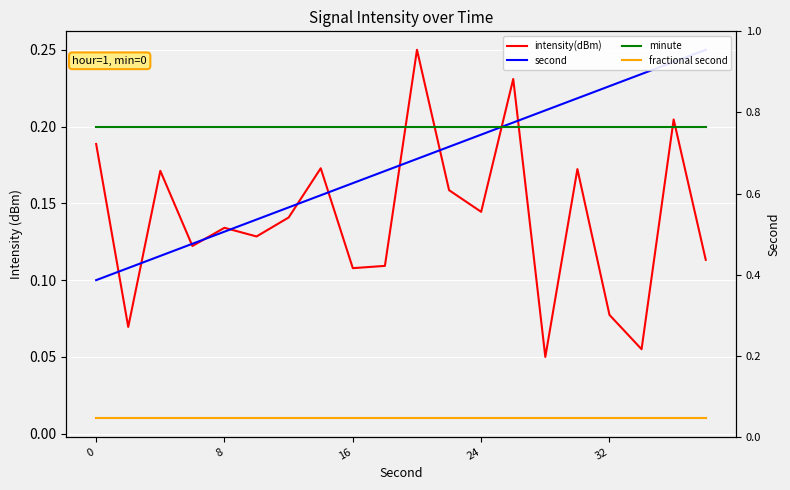

What is the difference between the highest and lowest values at 9?

0.2